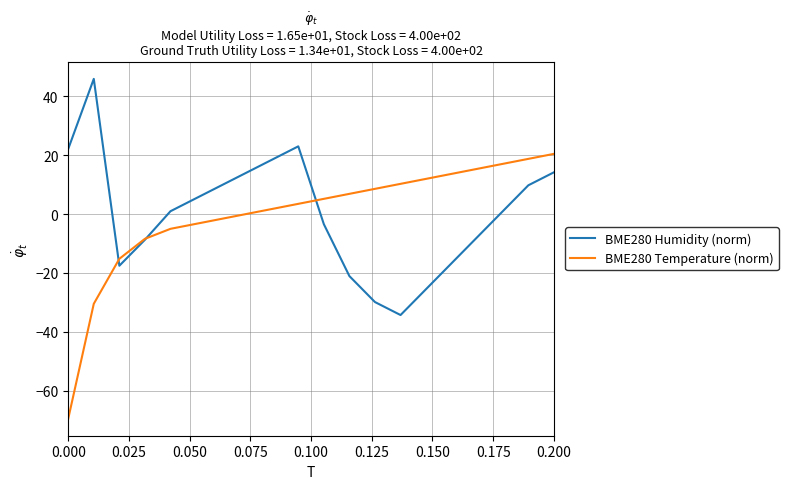

What is the lowest value of the BME280 Temperature (norm) series?

-69.5